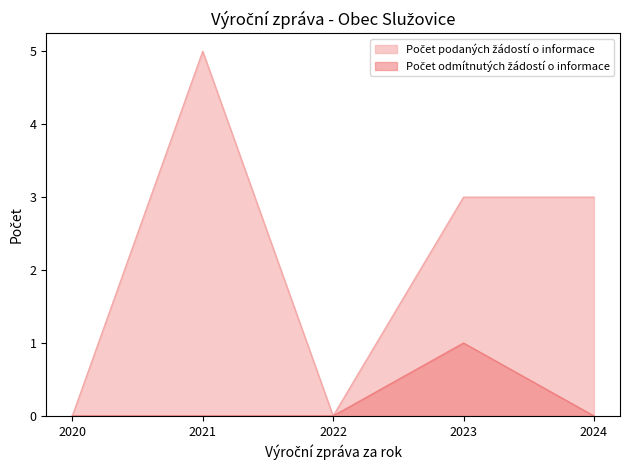

At which category is the sum across all series the highest?

2021